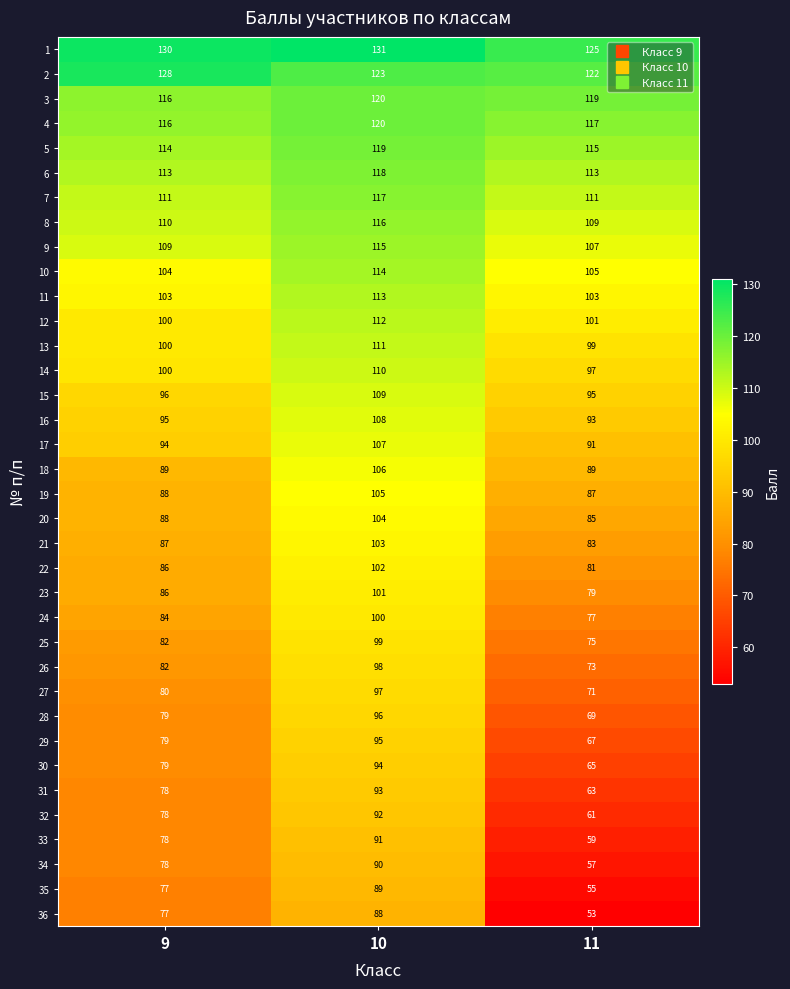

At which category is the sum across all series the highest?

10